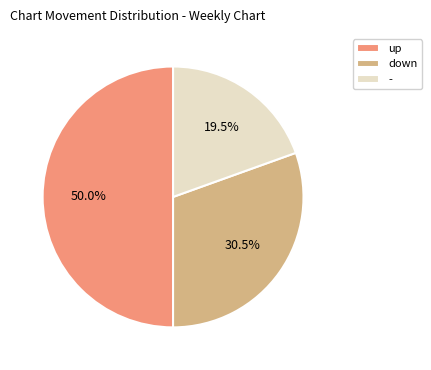

True or false: up accounts for 50% of the total.

True